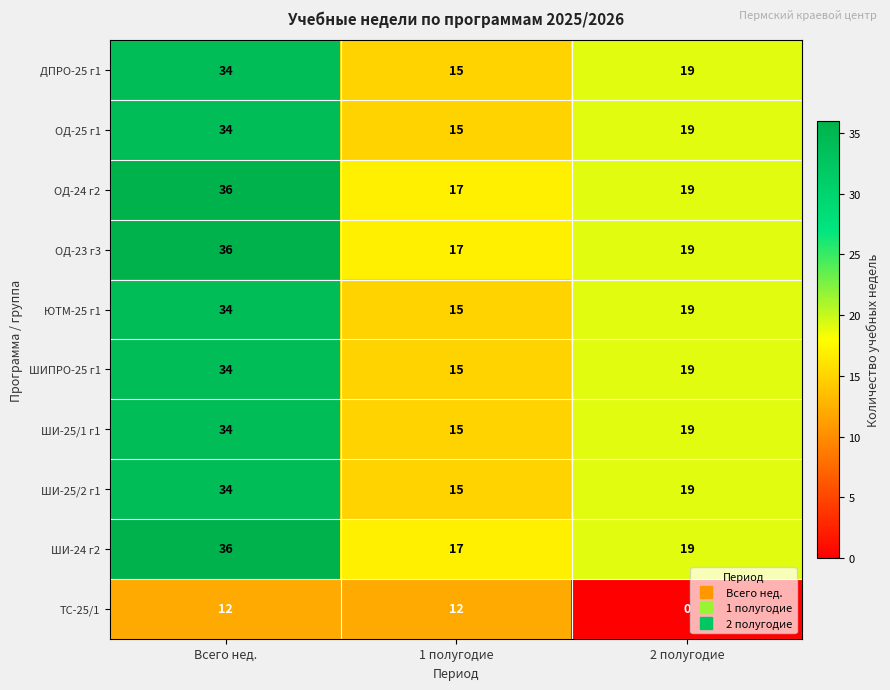

What is the sum of the ТС-25/1 values at 2 полугодие and Всего нед.?

12